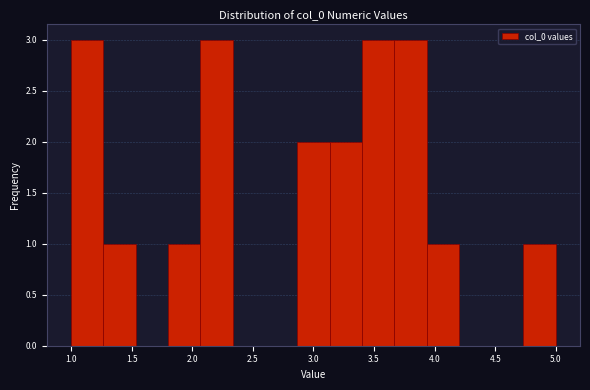

Reading left to right, list every bar in this chart as the range it spans on the x-axis followed by its height. Neither the bar edges nor the heights are printed on the chart, so give them approximately, as read against the axes.

1.00 to 1.25: 3
1.25 to 1.55: 1
1.55 to 1.80: 0
1.80 to 2.05: 1
2.05 to 2.35: 3
2.35 to 2.60: 0
2.60 to 2.85: 0
2.85 to 3.15: 2
3.15 to 3.40: 2
3.40 to 3.65: 3
3.65 to 3.95: 3
3.95 to 4.20: 1
4.20 to 4.45: 0
4.45 to 4.75: 0
4.75 to 5.00: 1